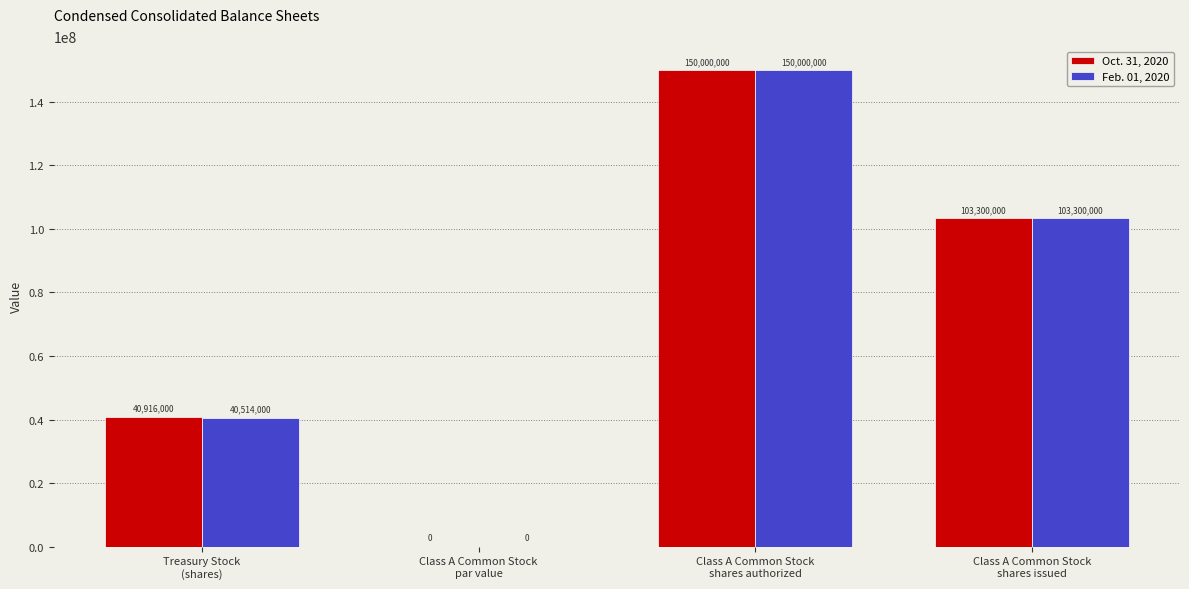

Which series has the largest total across all categories?

Oct. 31, 2020